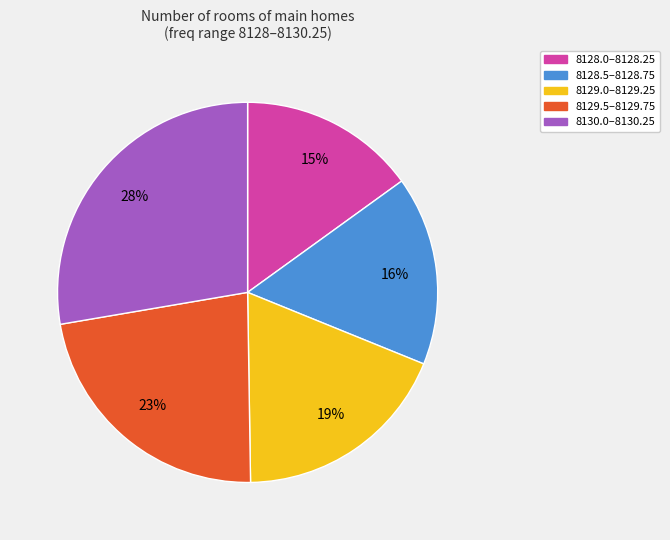

How many segments does this pie chart have?

5